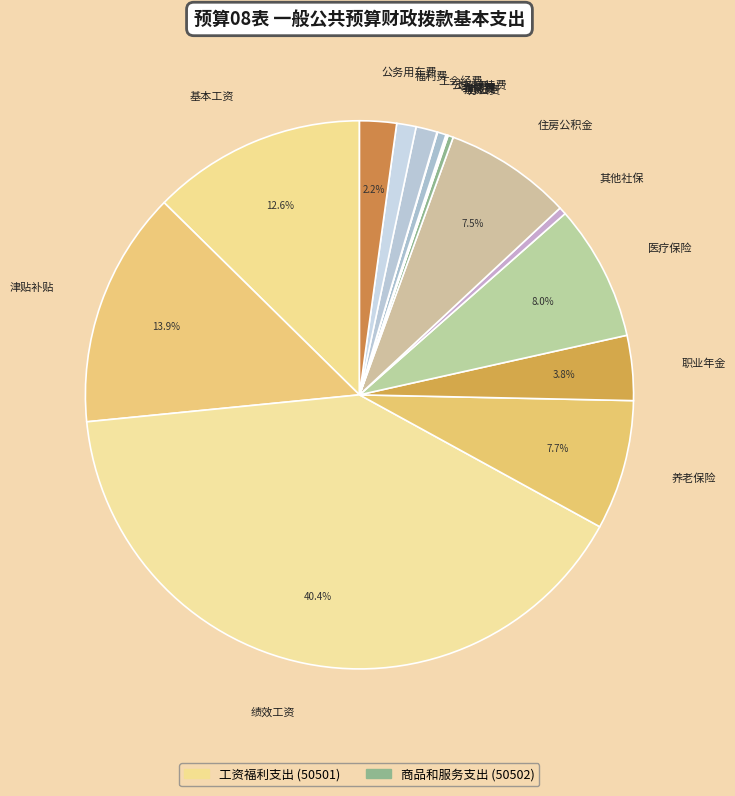

Does any single category account for the majority?

No